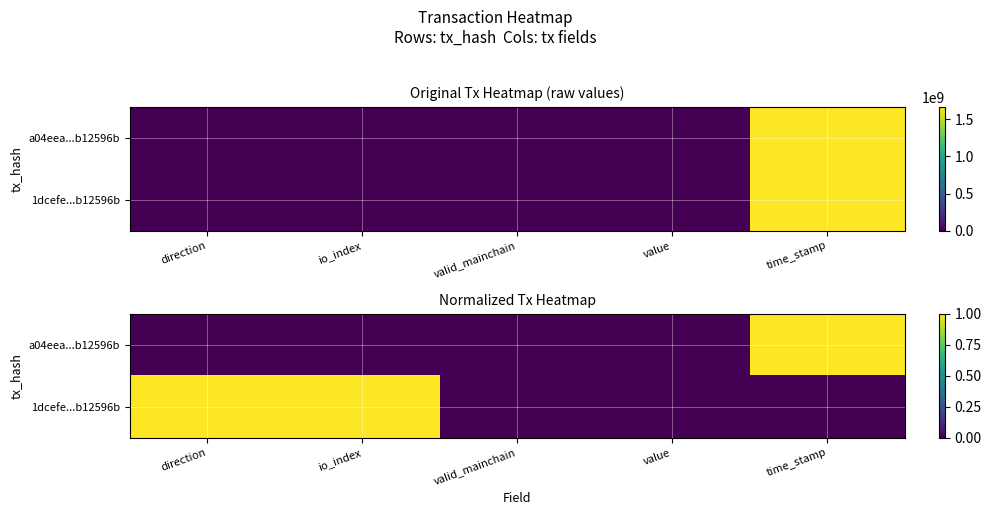

The value of a04eea...b12596b at direction is 0. True or false?

False